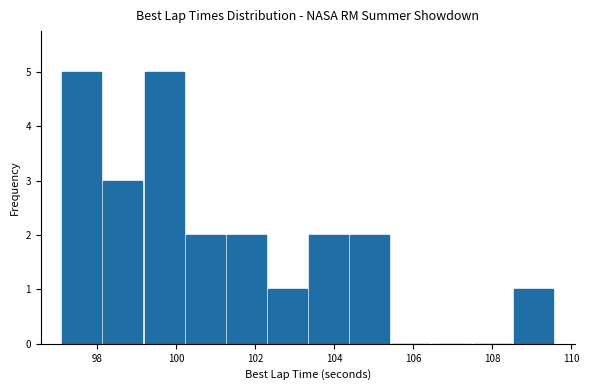

What is the height of the bar covering 97.2 to 98.2 on the x-axis? Neither the bar edges nor the heights are printed on the chart, so give them approximately, as read against the axes.

5